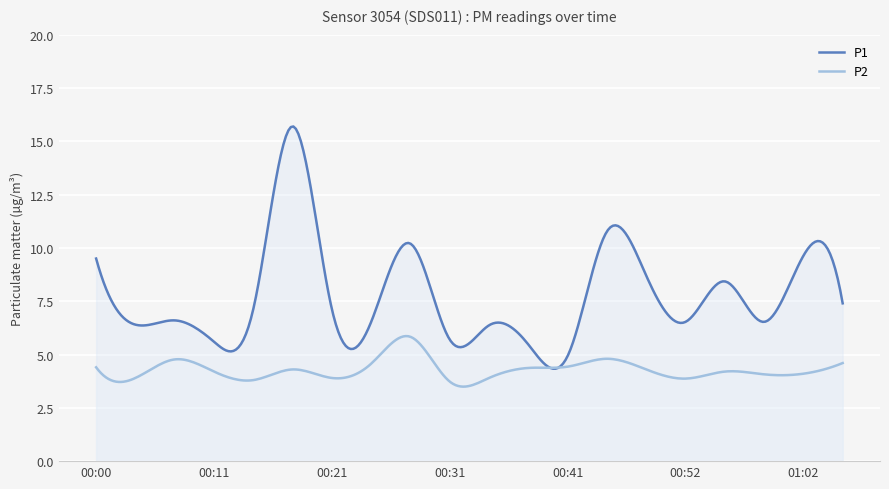

What is the spread (max minus min) of values at 00:28?

4.4